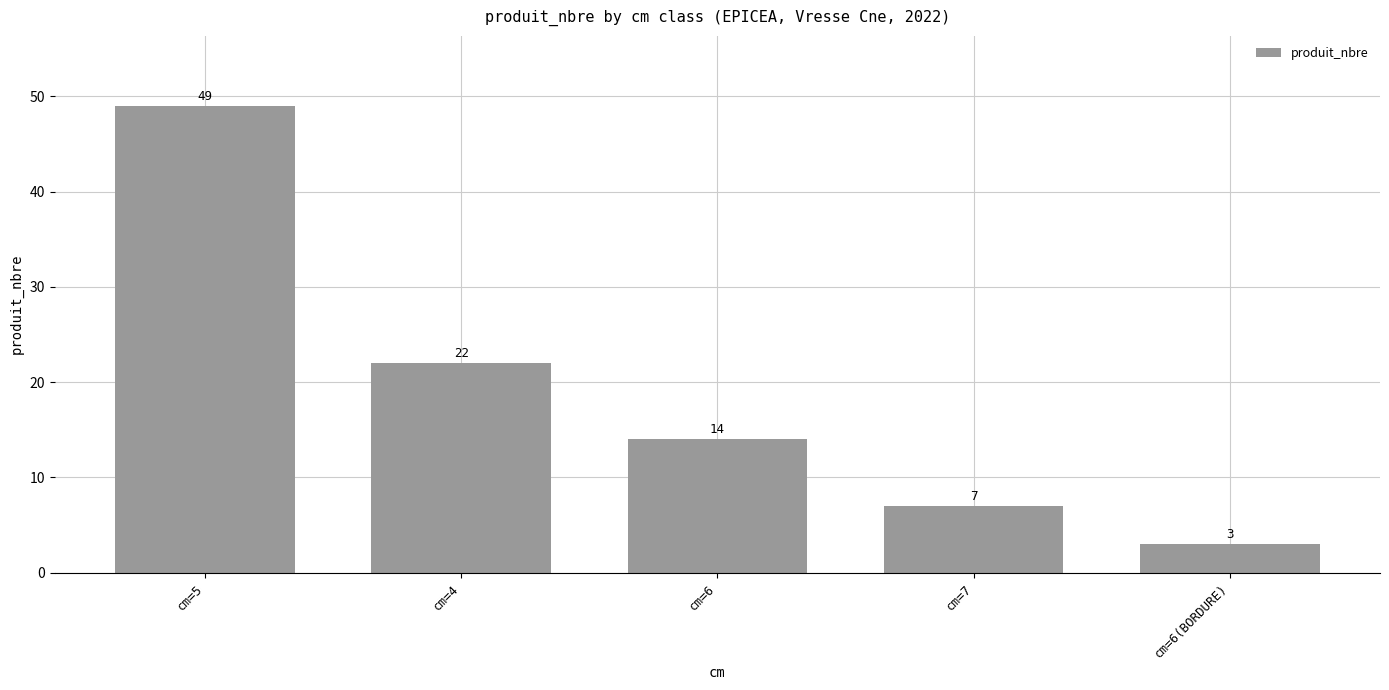

What is the label of the 1st bar from the left?

cm=5